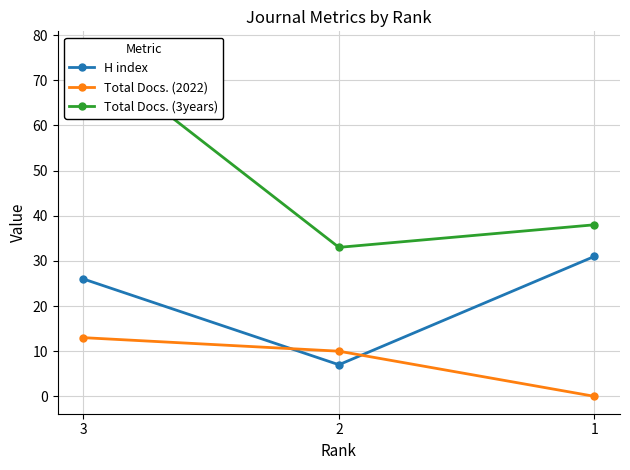

Between 1 and 3, which is larger?

1